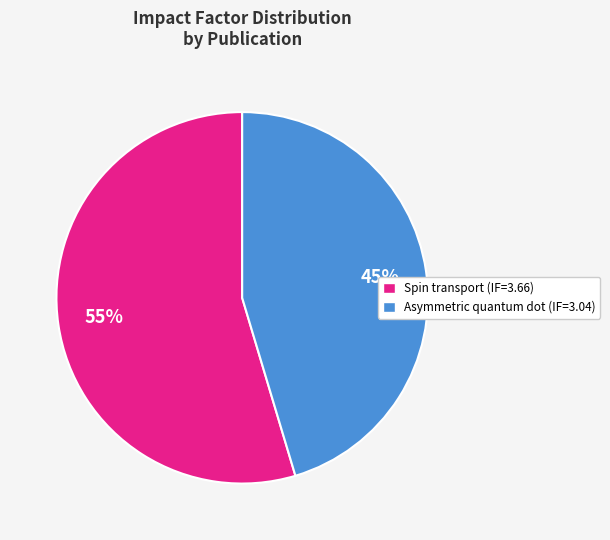

Does any single category account for the majority?

Yes